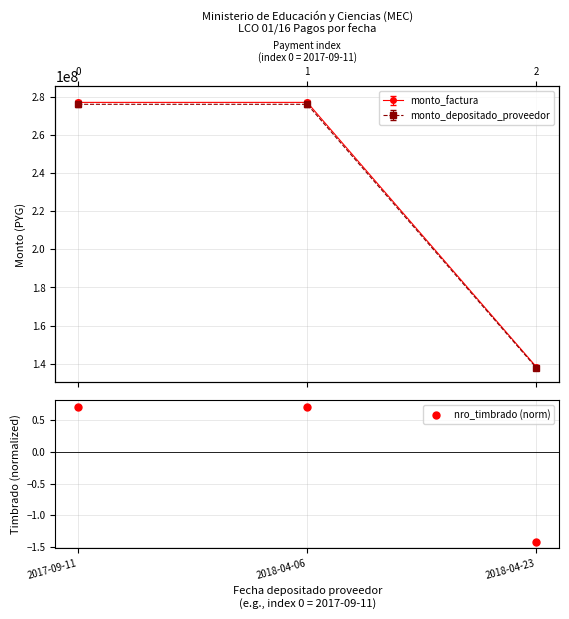

Between 2018-04-23 and 2018-04-06, which is larger?

2018-04-06